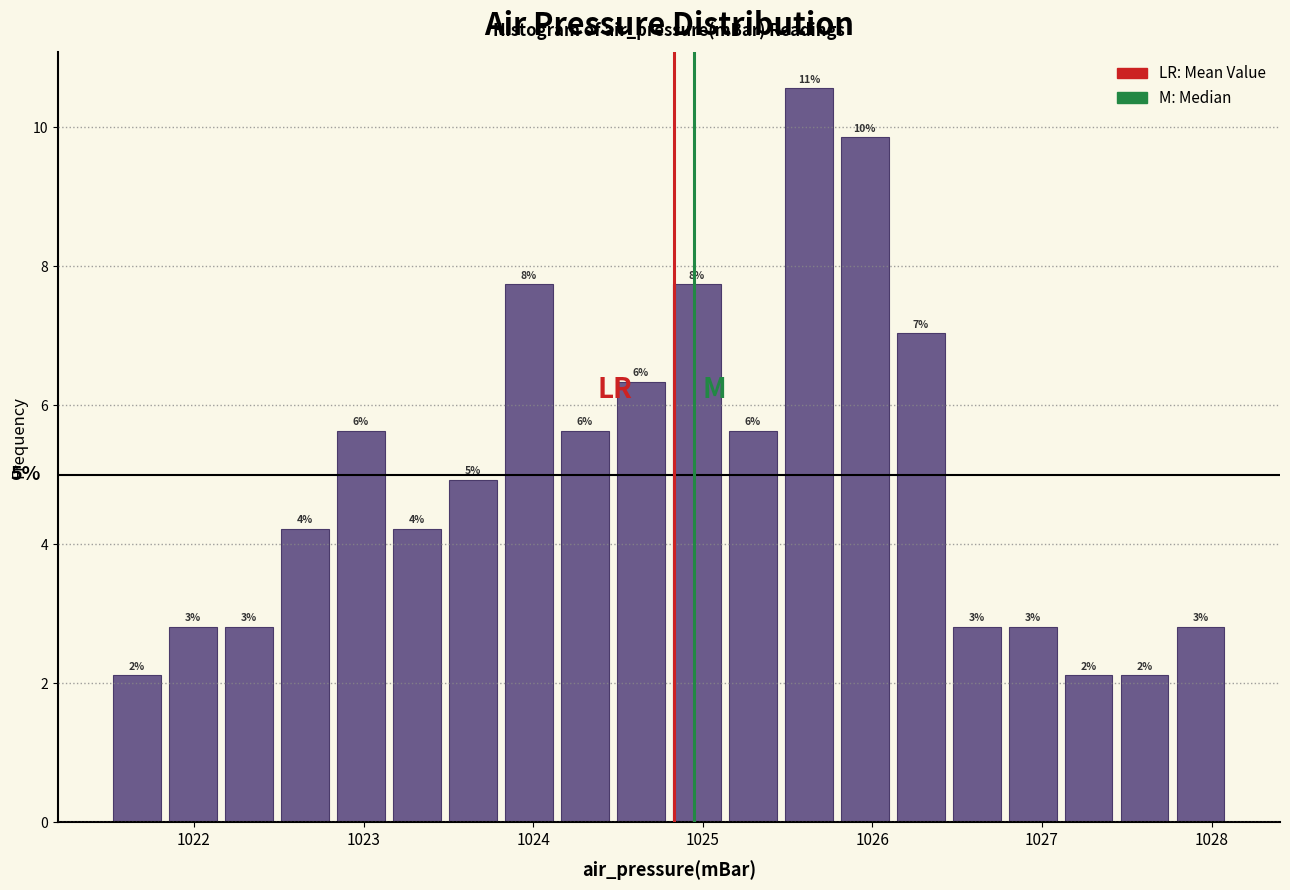

Around what value on the x-axis is the tallest bar? Give the approximate position of its centre, as read against the axis.

1025.6